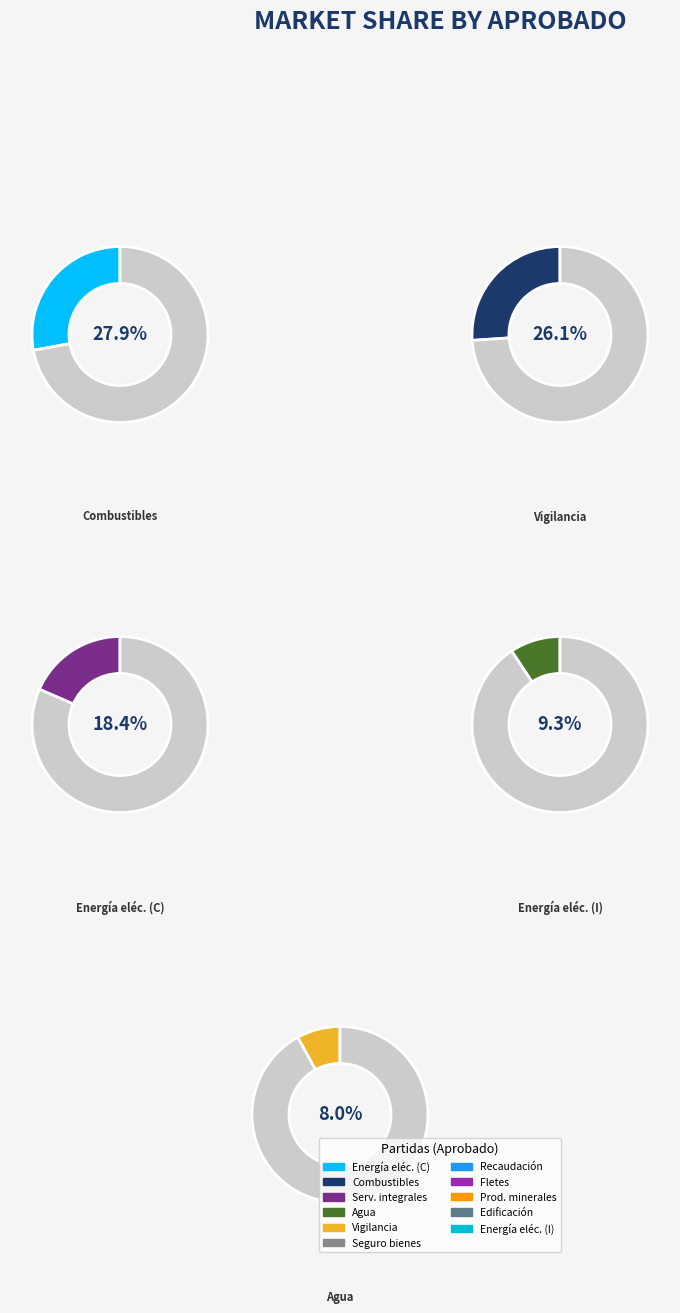

Which has a higher value, 343 - Servicios de recaudación or 338 - Servicios de vigilancia?

338 - Servicios de vigilancia